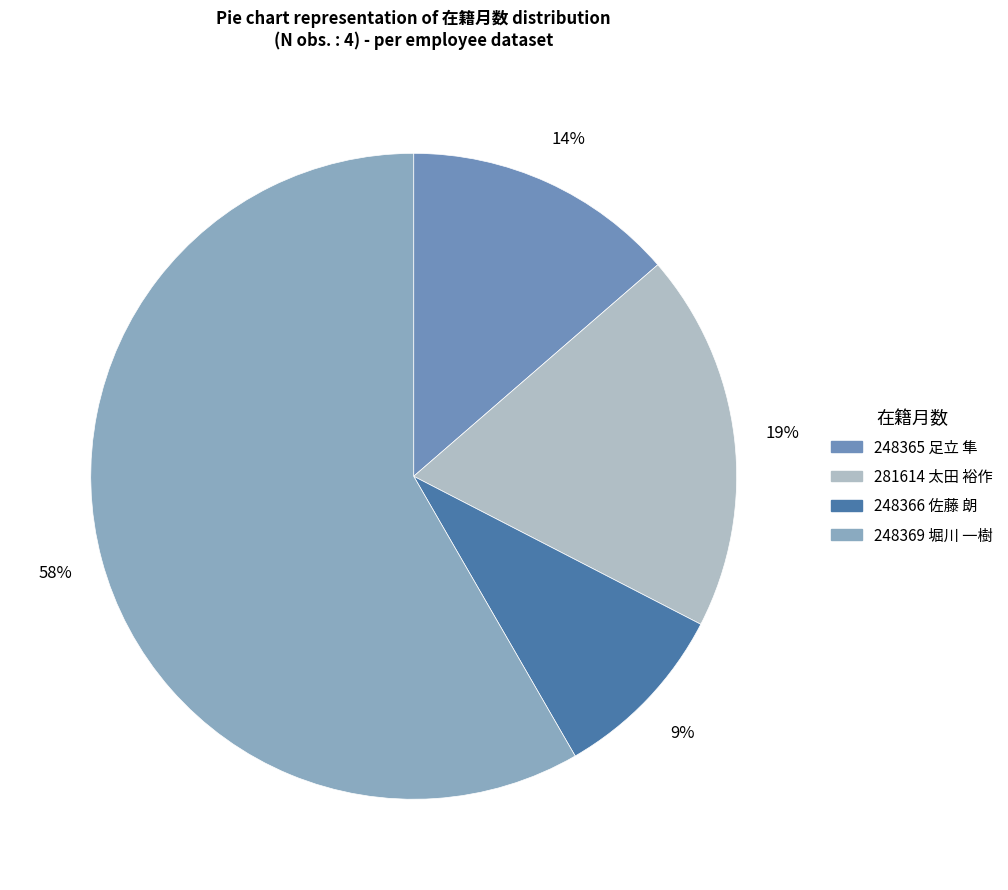

Which slice represents more than half of the pie?

248369 堀川 一樹